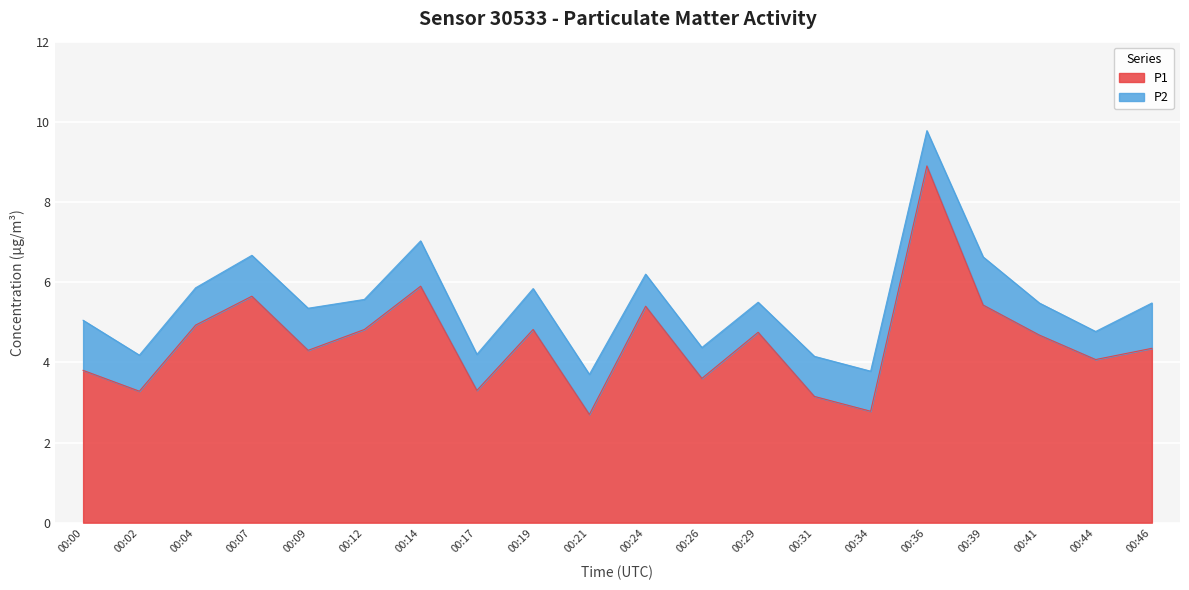

How many interior local valleys (lower than both neighbors) does the data have?

7